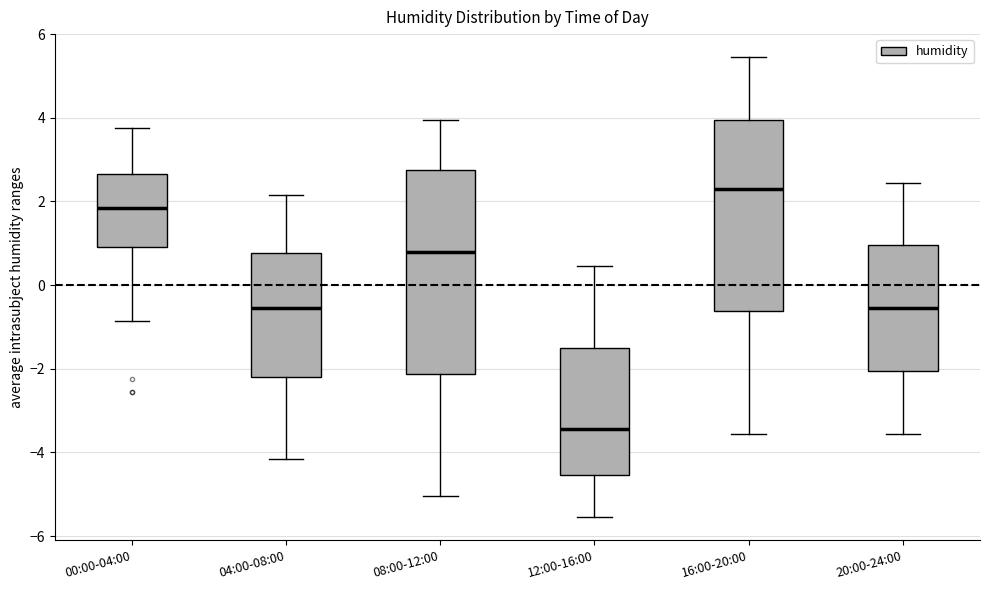

Reading left to right, read every box against the y-axis: the position of its median line, the range the box covers, and the ends of its whiskers. The values are not printed on the chart, so give them approximately, as read against the axis.

00:00-04:00: median 1.8, box 1.0 to 2.6, whiskers -0.8 to 3.8
04:00-08:00: median -0.6, box -2.2 to 0.8, whiskers -4.2 to 2.2
08:00-12:00: median 0.8, box -2.2 to 2.8, whiskers -5.0 to 4.0
12:00-16:00: median -3.4, box -4.6 to -1.4, whiskers -5.6 to 0.4
16:00-20:00: median 2.4, box -0.6 to 4.0, whiskers -3.6 to 5.4
20:00-24:00: median -0.6, box -2.0 to 1.0, whiskers -3.6 to 2.4